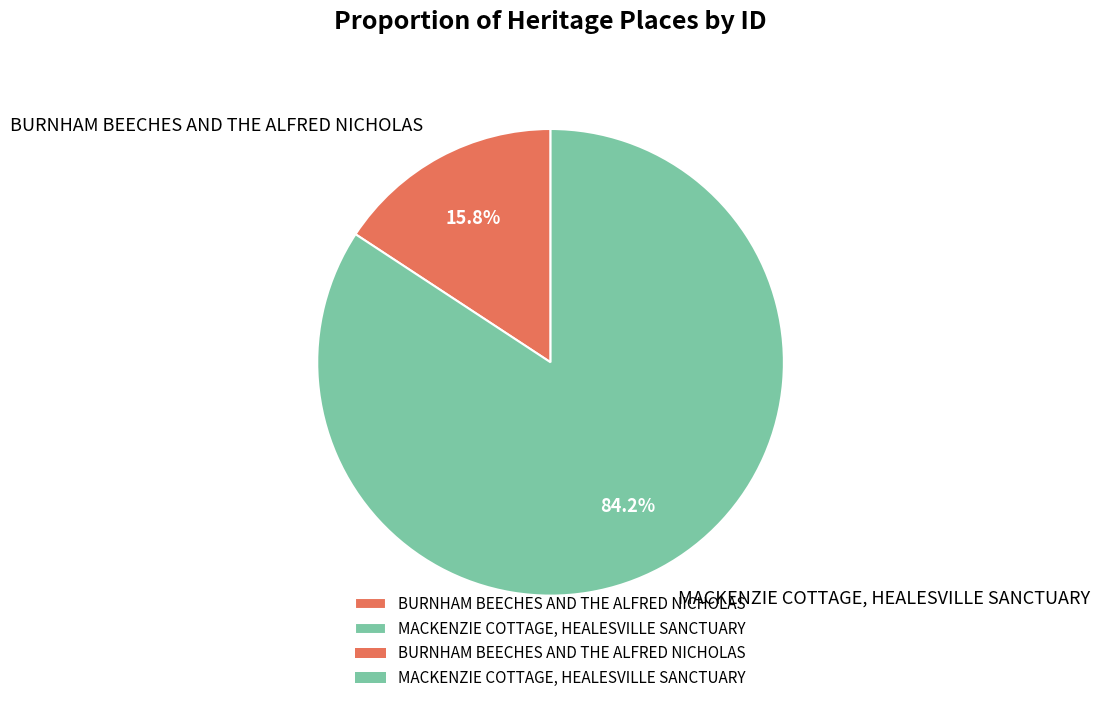

Does MACKENZIE COTTAGE, HEALESVILLE SANCTUARY represent more than half of the total?

Yes